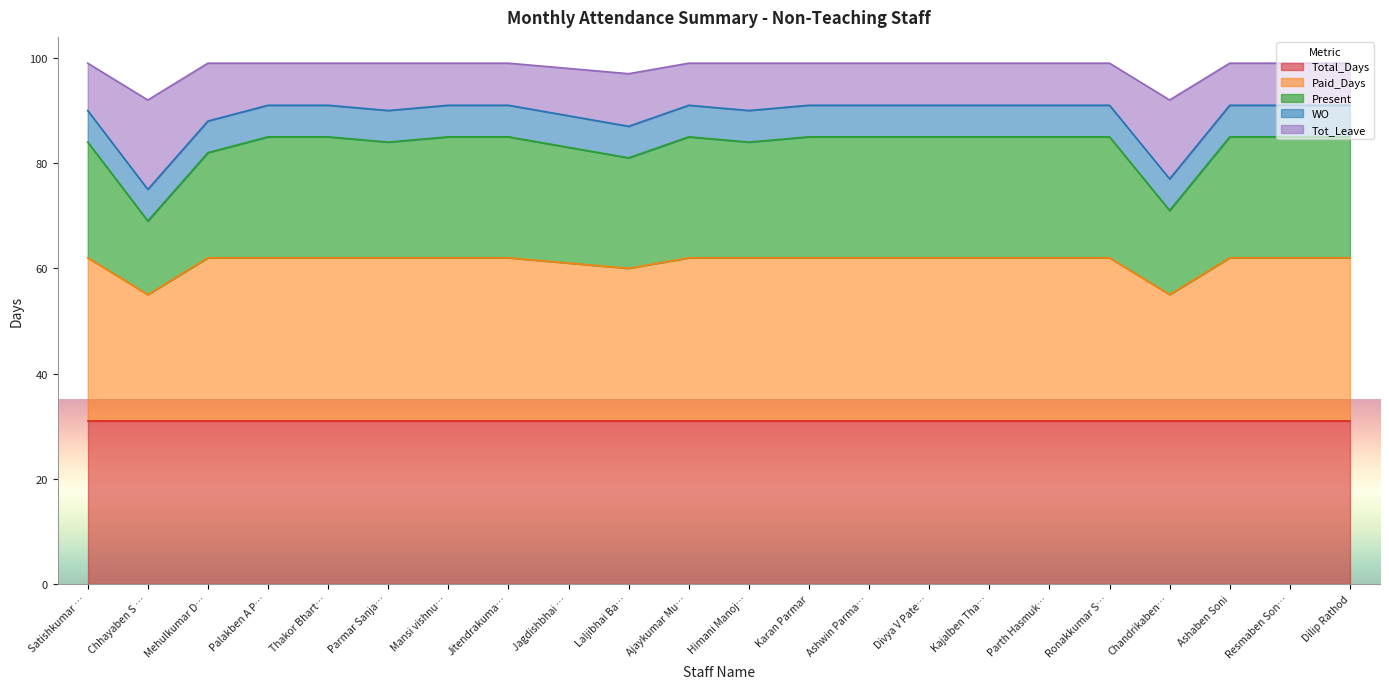

What is the total value across all series at Ashaben Soni?

99